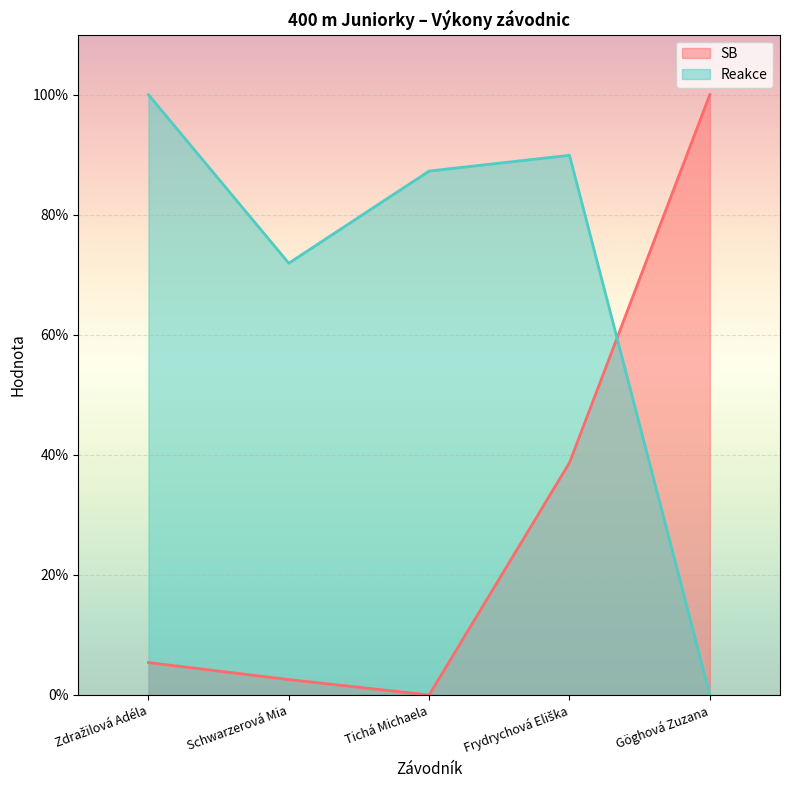

Reading left to right, what are all the values shown in this chart?

SB: 5.4	2.6	0.0	38.7	100.0
Reakce: 100.0	71.9	87.3	89.9	0.0